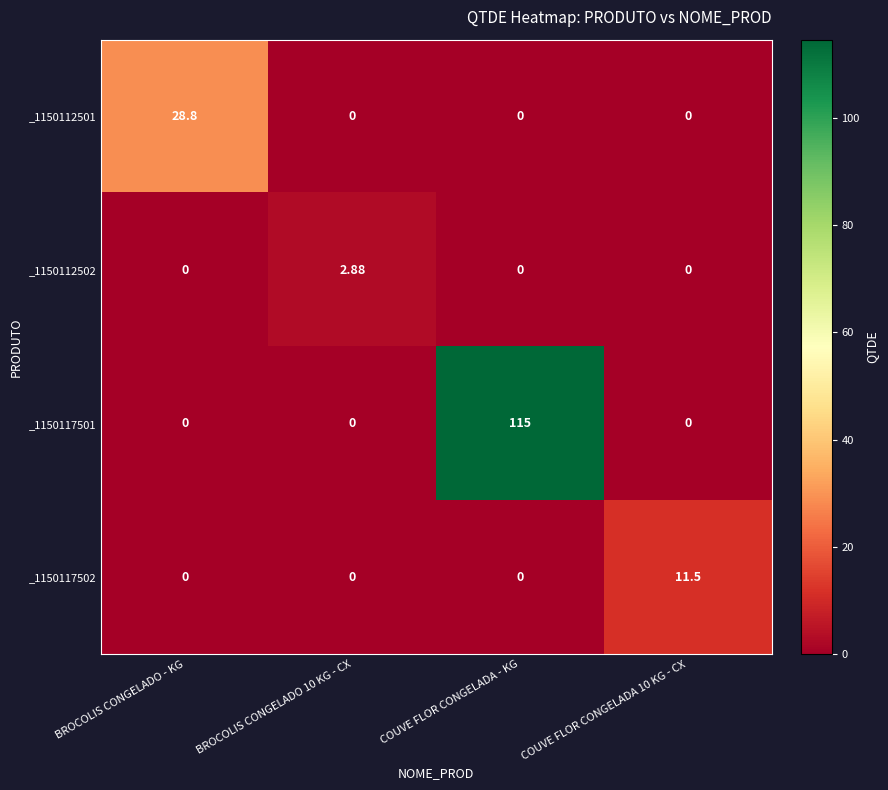

At which category is the sum across all series the highest?

COUVE FLOR CONGELADA - KG